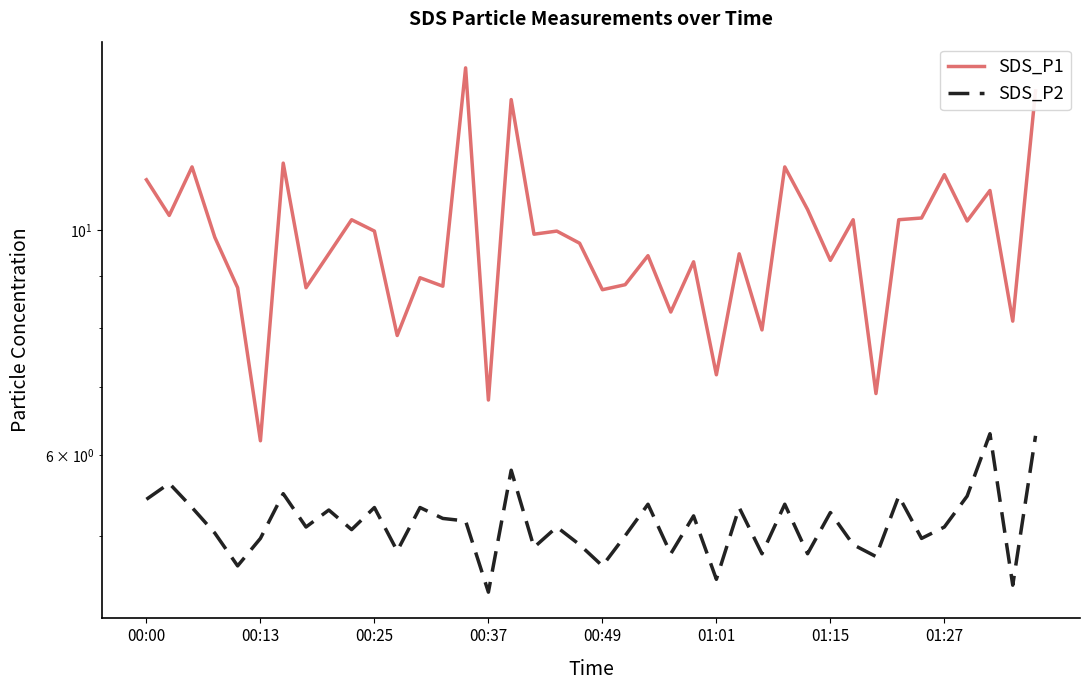

Where does the SDS_P2 series first go above 5?

00:00